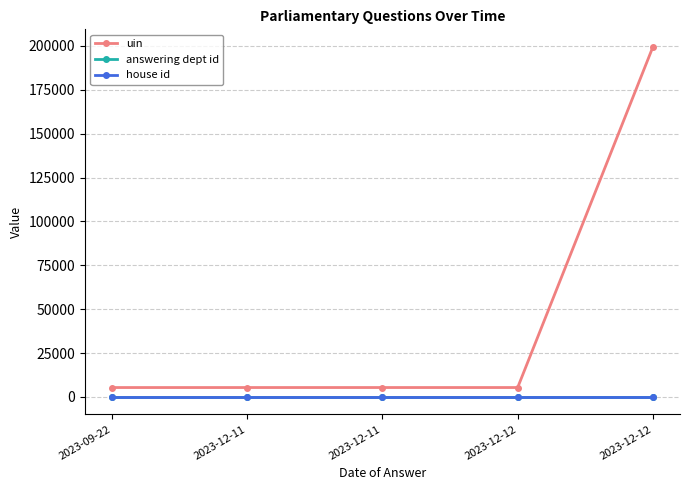

At which category is the sum across all series the highest?

2023-12-12